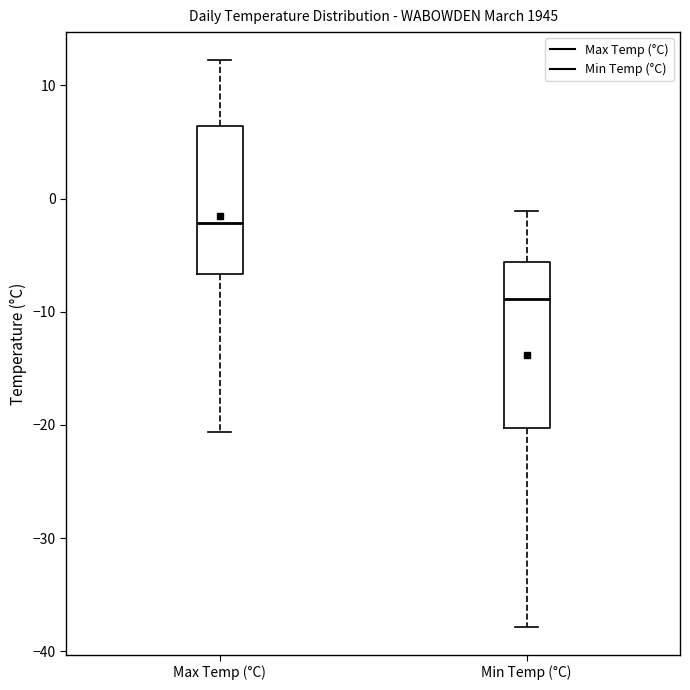

Where does the upper whisker of the box for Min Temp (°C) end on the y-axis? The values are not printed on the chart, so give them approximately, as read against the axis.

-1